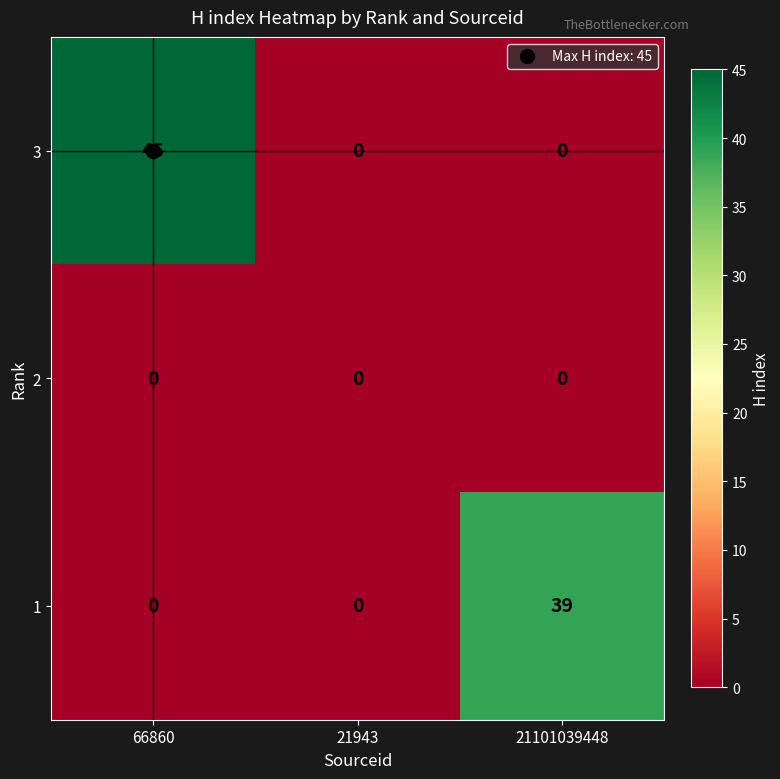

What is the spread (max minus min) of values at 66860?

45